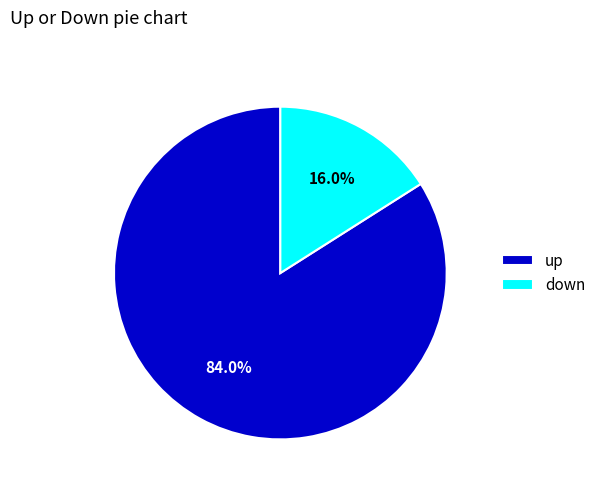

Is there any slice that represents more than half of the pie?

Yes